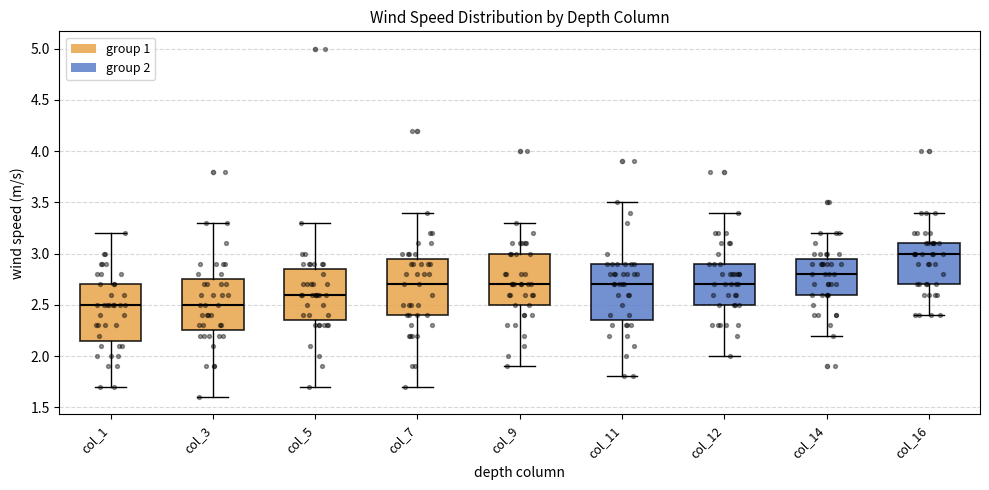

Where does the lower whisker of the box for col_9 end on the y-axis? The values are not printed on the chart, so give them approximately, as read against the axis.

1.90